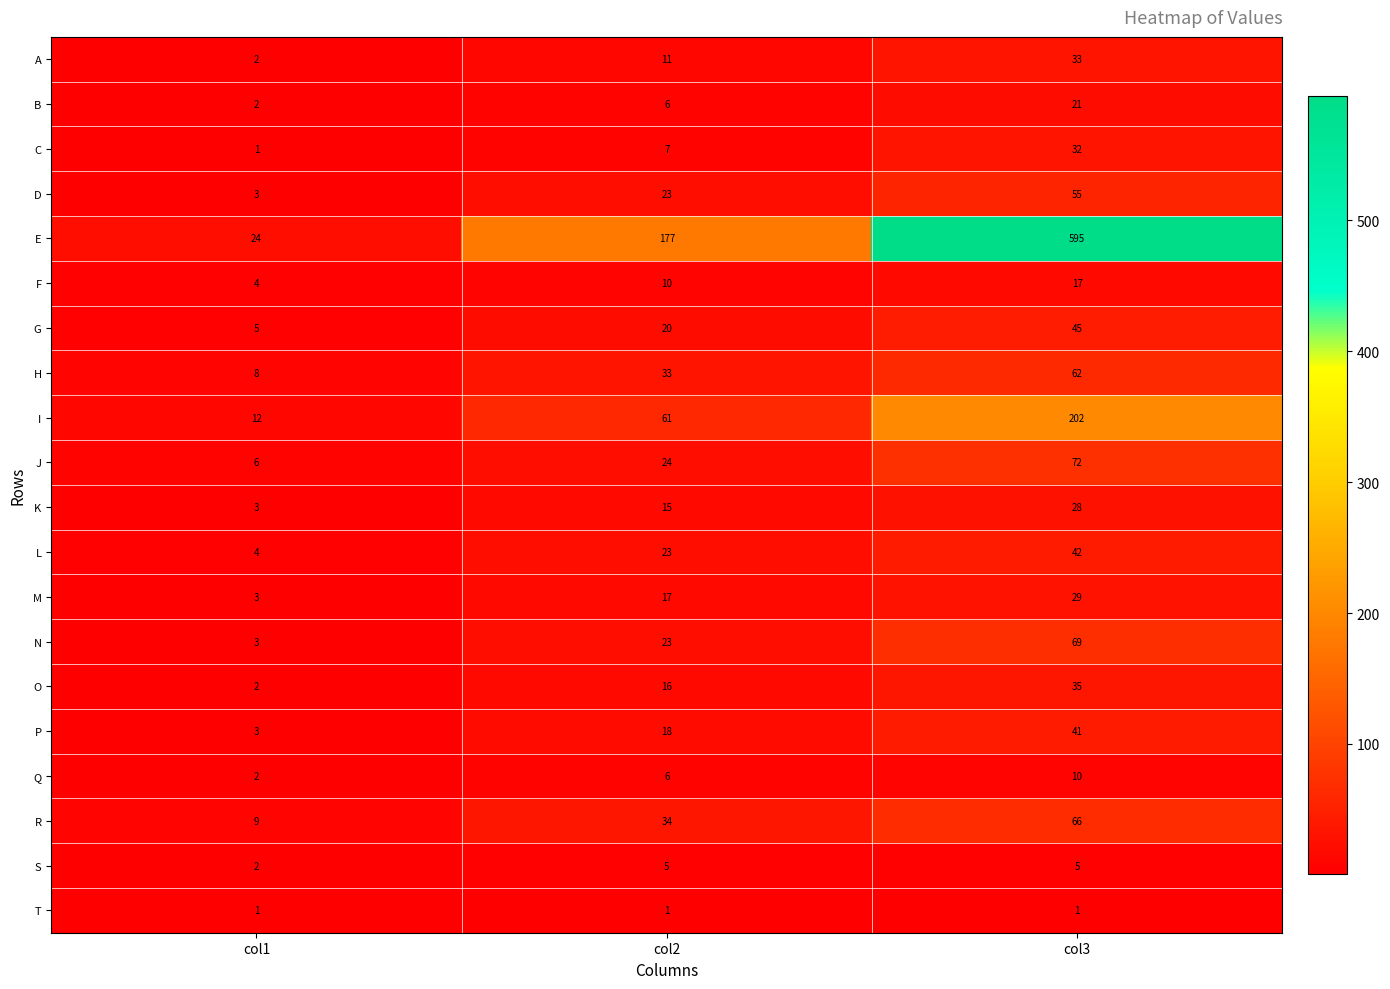

Count the G values in the range 5 to 45.

3